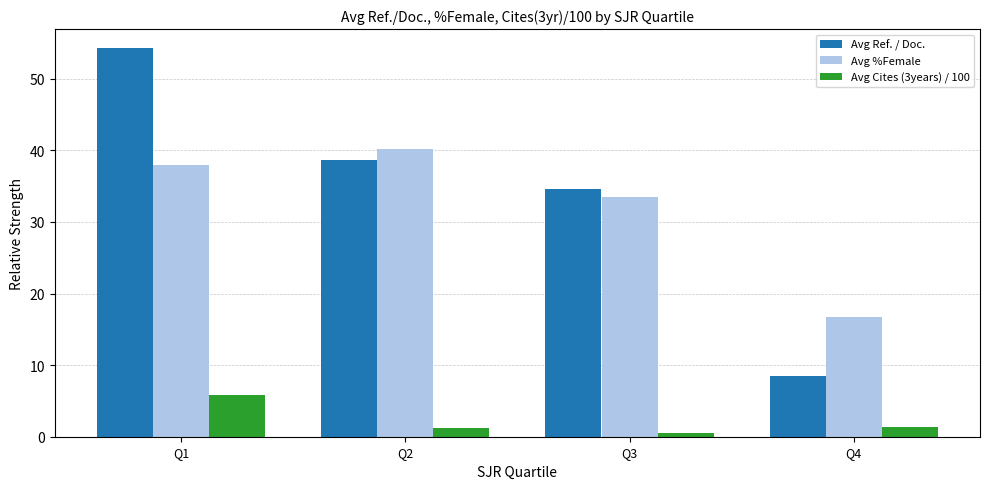

Where does the Avg %Female series first go above 37?

Q1